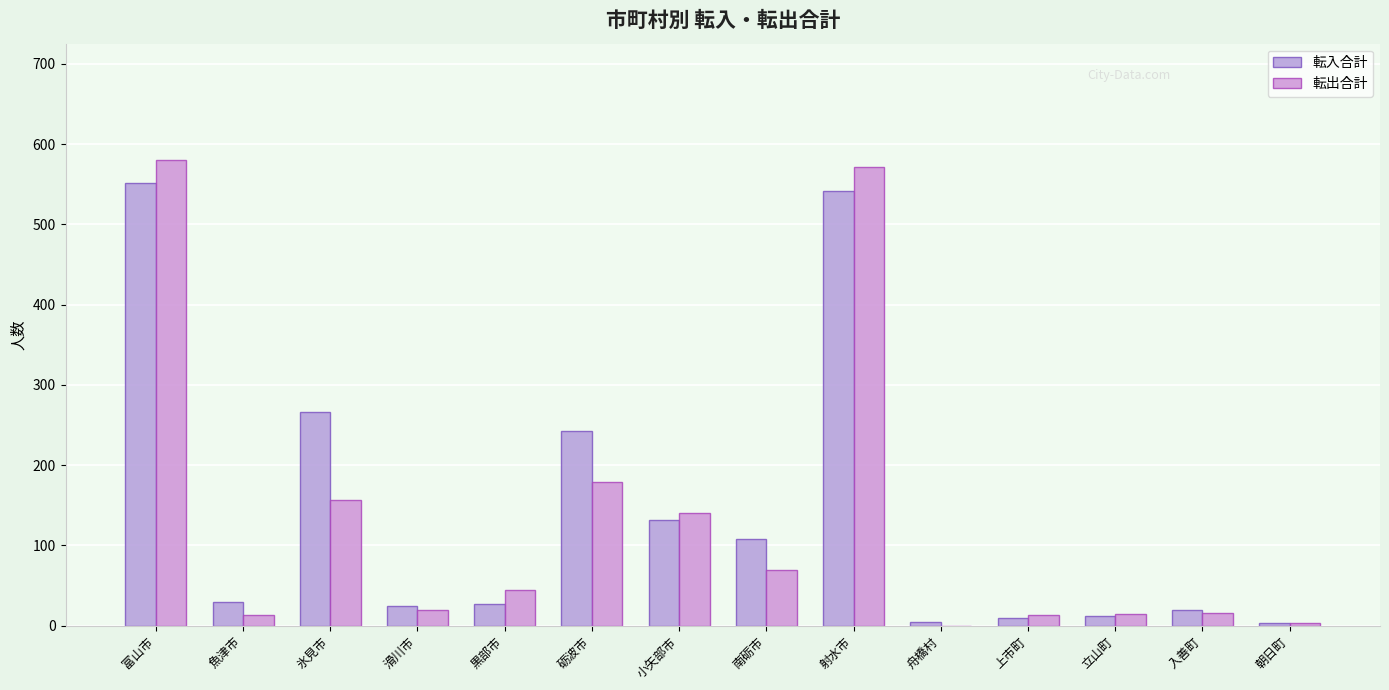

Which series has the widest spread of values?

転出合計